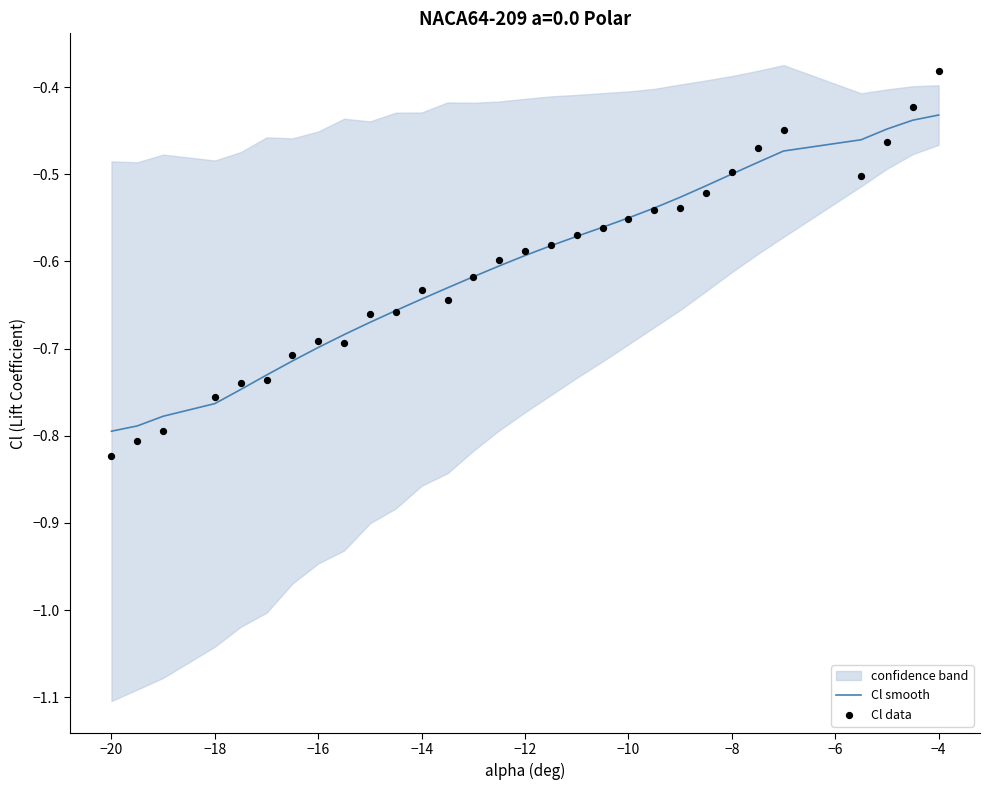

Which series has the widest spread of Y values?

Cl data